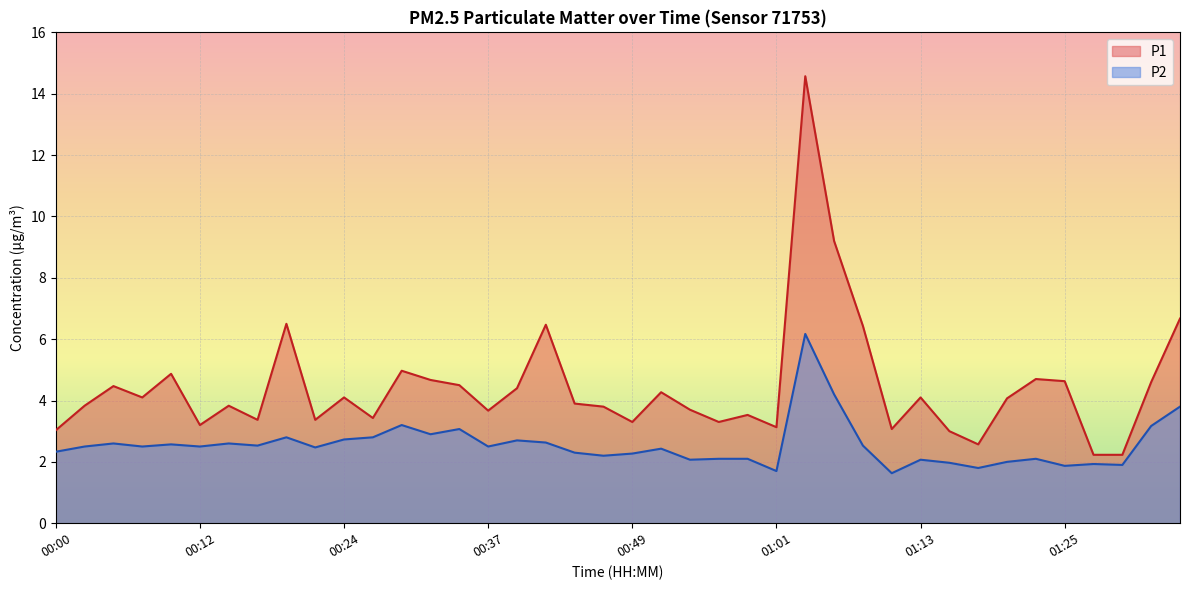

What is the value of the P2 point at the 6th from the left?

2.5